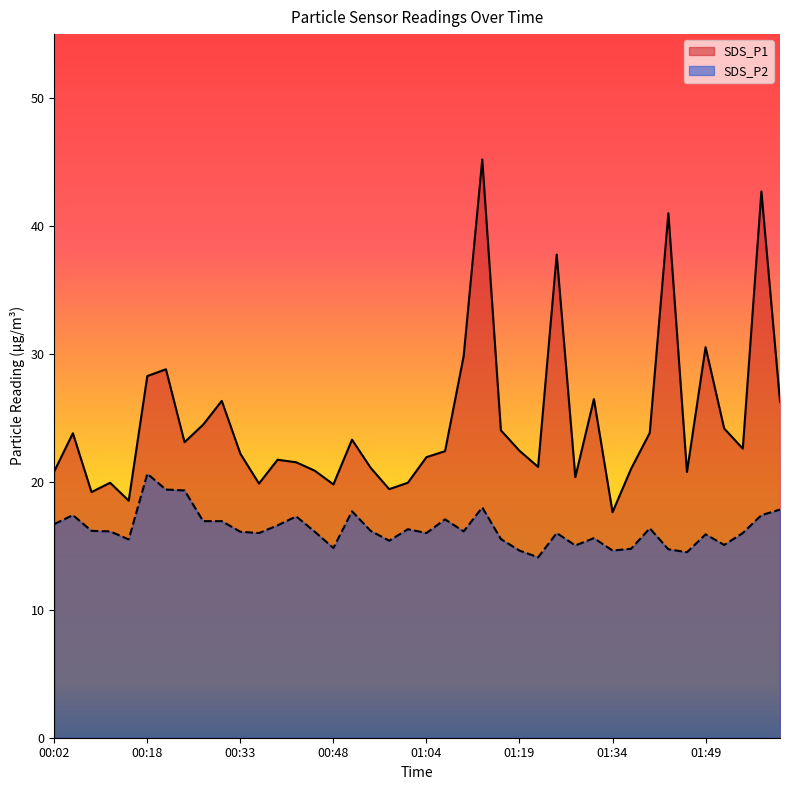

Rank the series by their average value, from highest to lowest.

SDS_P1, SDS_P2